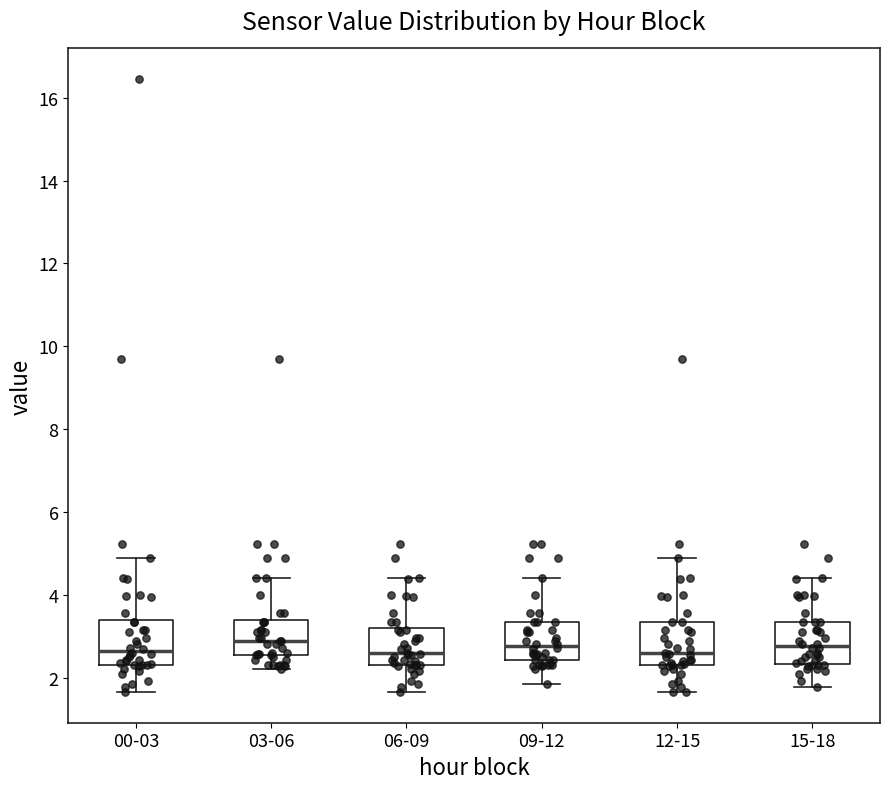

Where does the median line of the box for 09-12 sit on the y-axis? The values are not printed on the chart, so give them approximately, as read against the axis.

2.8